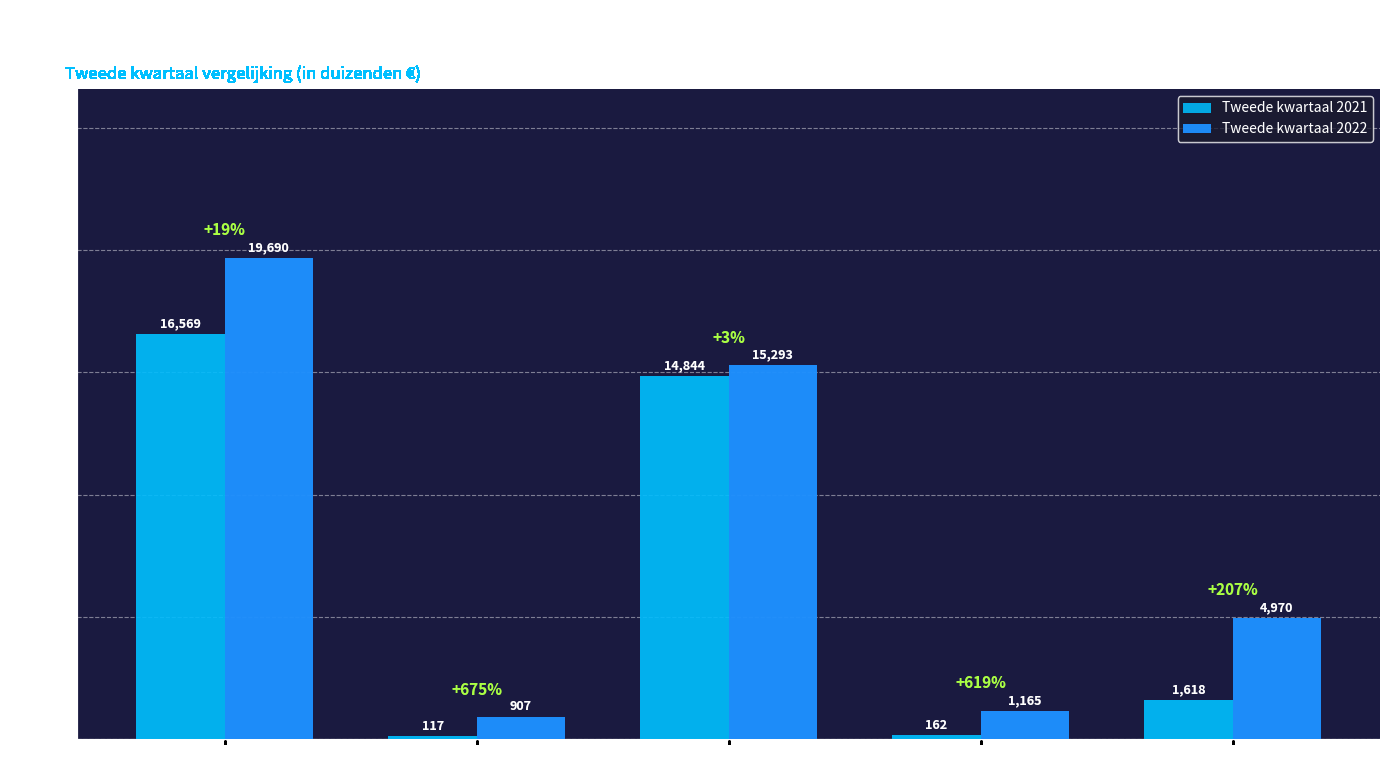

What is the label of the 2nd bar from the right?

Vergoedingen professioneel advies